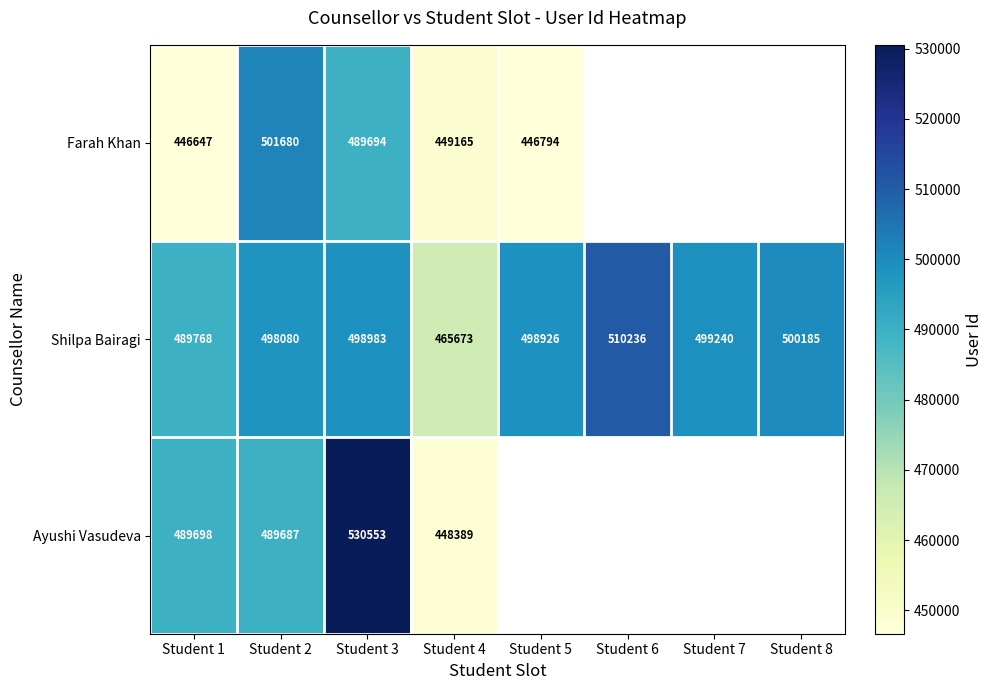

What is the spread (max minus min) of values at Student 4?

17284